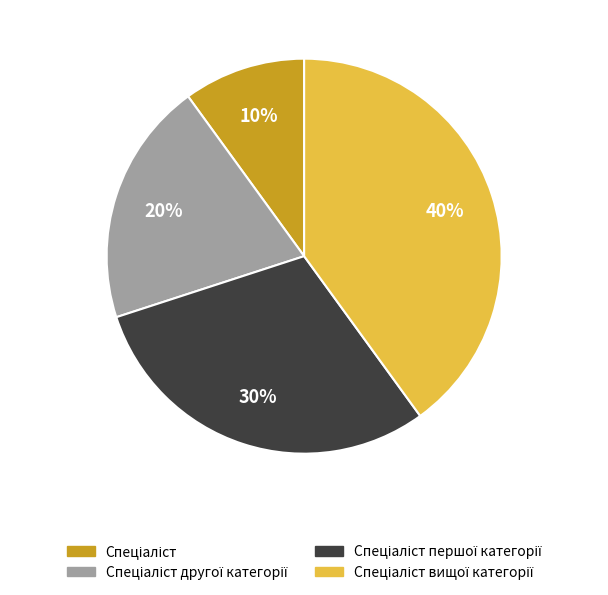

Does any single category account for the majority?

No